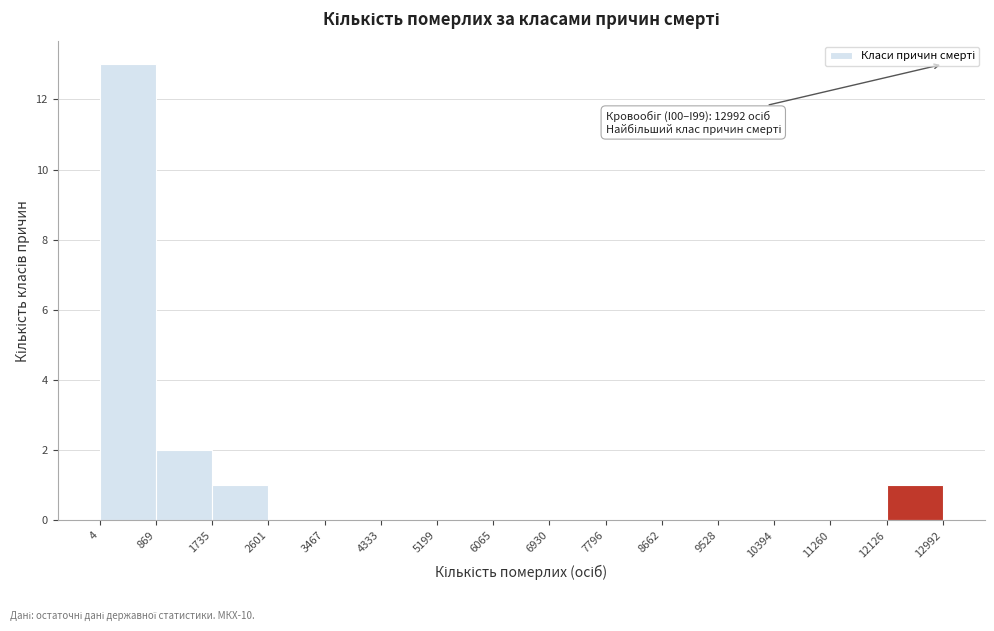

Over which range of the x-axis is the bar tallest?

4 to 869